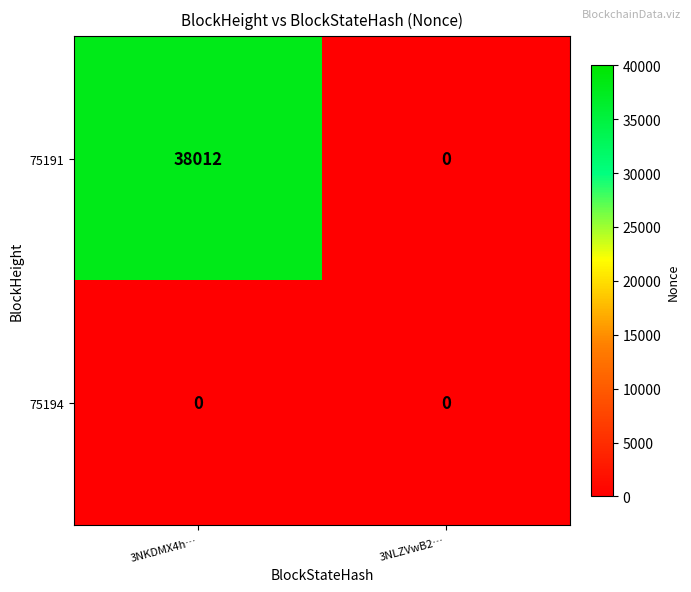

Rank the series at 3NKDMX4h… from highest to lowest value.

75191, 75194